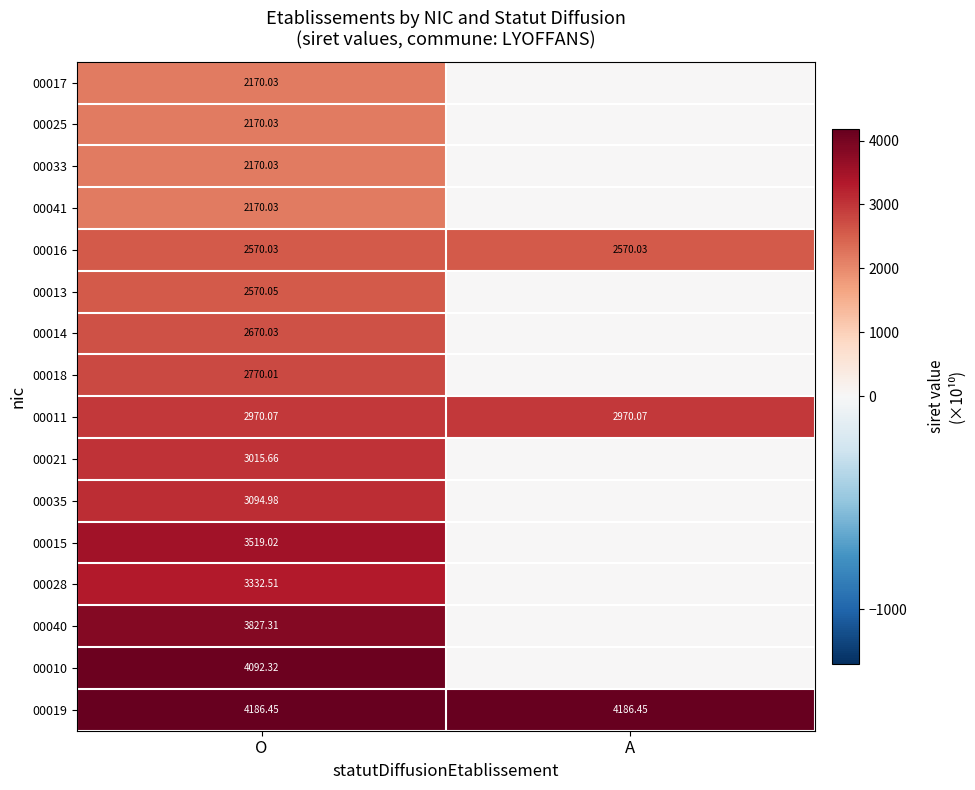

At which category is the sum across all series the highest?

O